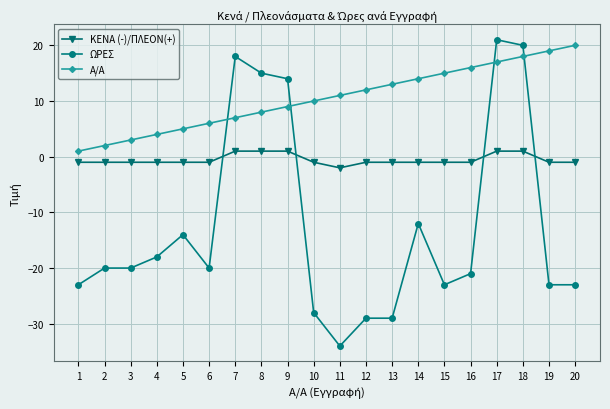

What is the lowest value of the Α/Α series?

1